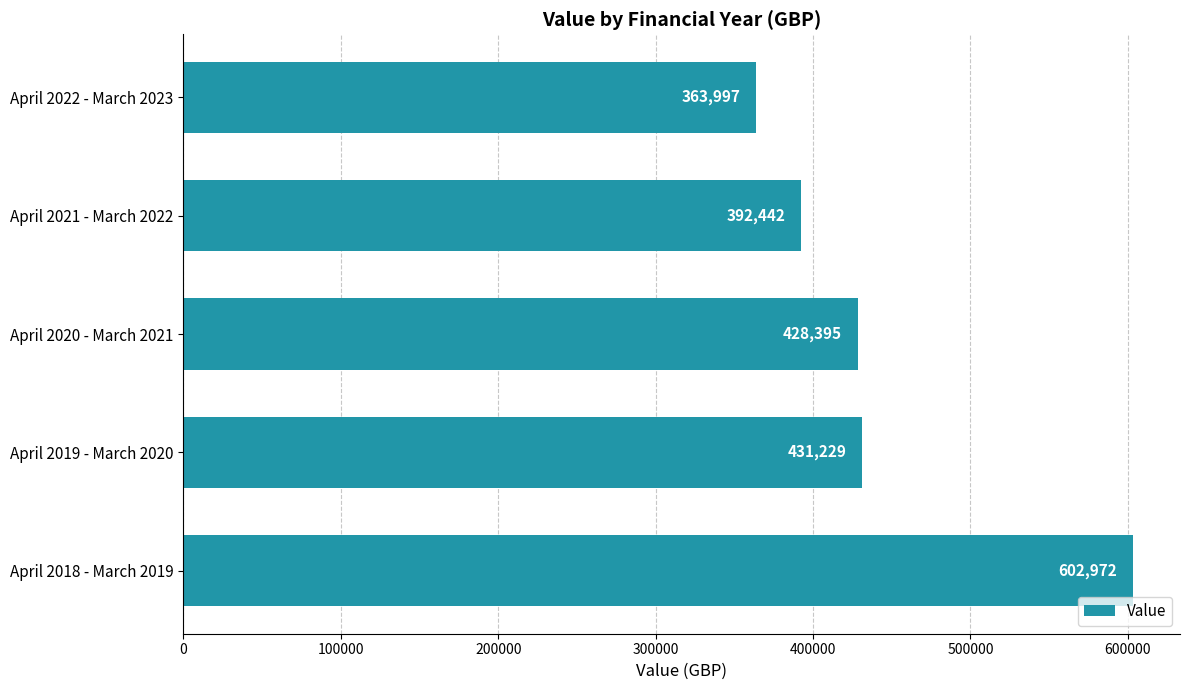

At which label is the value closest to 483484?

April 2019 - March 2020